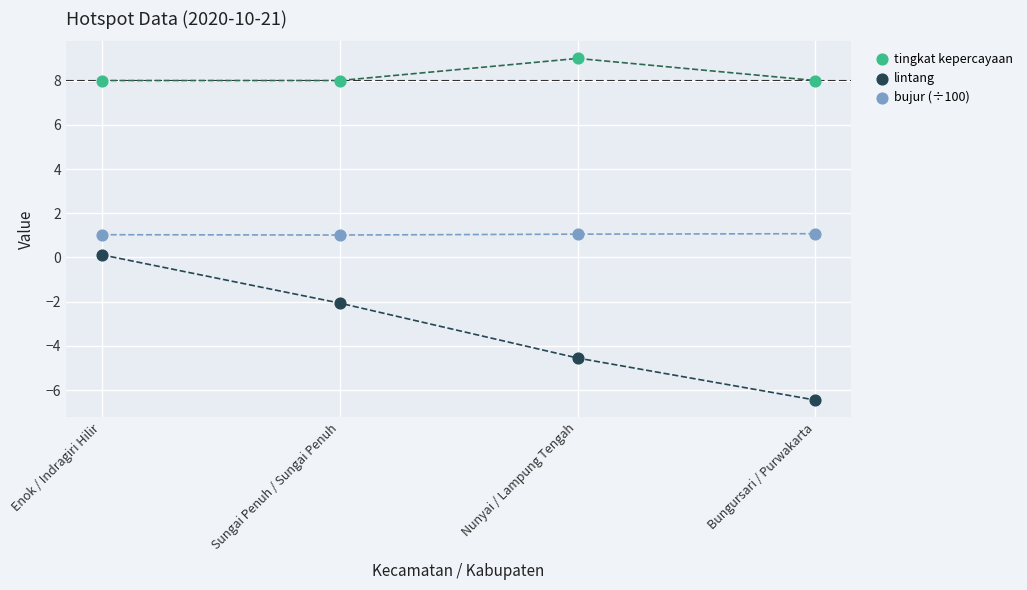

What is the ratio of the value at Nunyai / Lampung Tengah to the value at Sungai Penuh / Sungai Penuh?

1.1